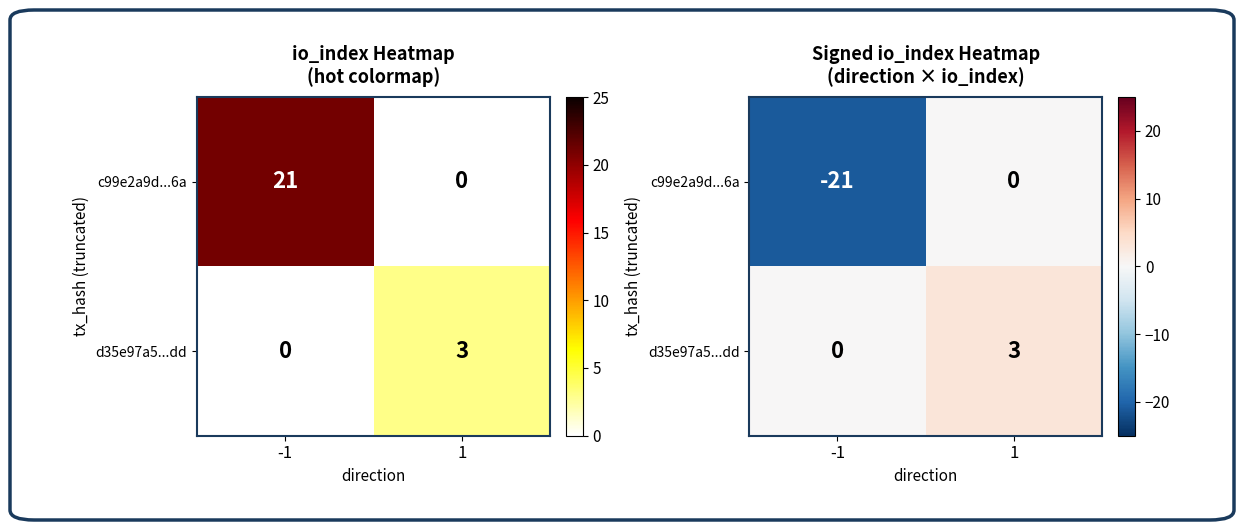

What is the difference between the c99e2a9d...6a values at 1 and -1?

21